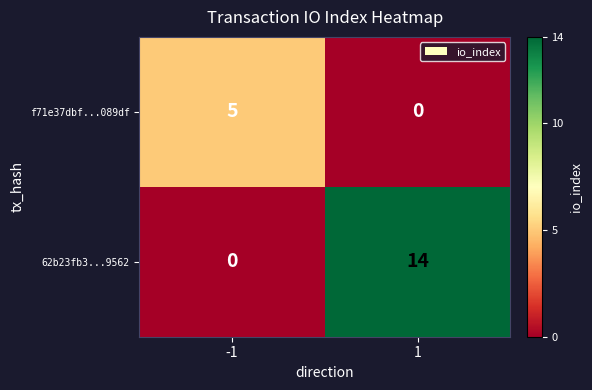

What is the maximum value for f71e37dbf...089df?

5